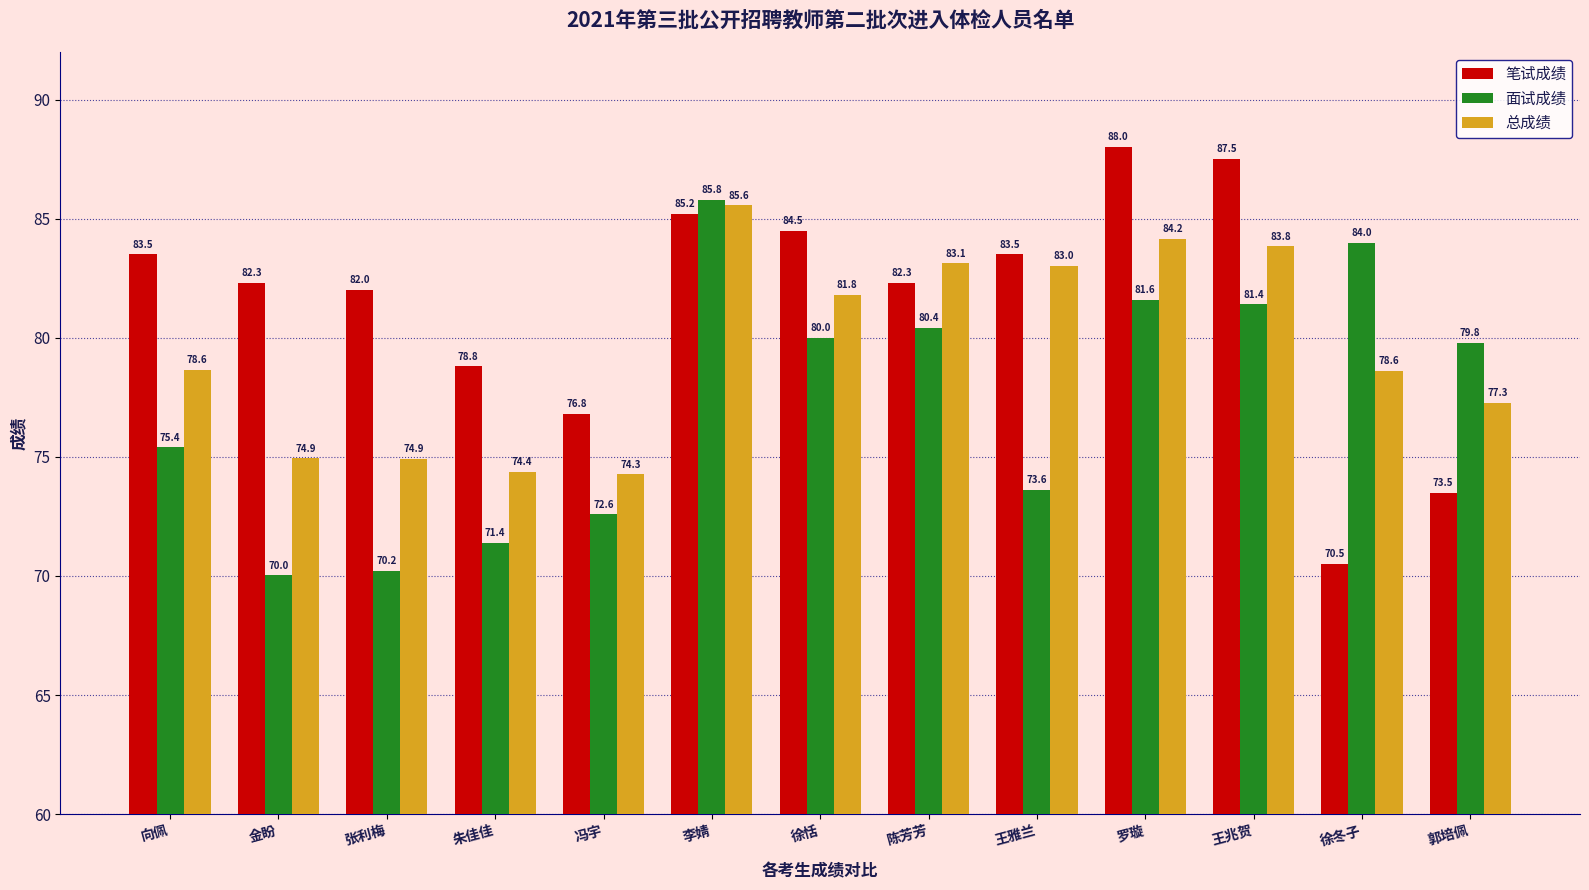

At which category is the sum across all series the highest?

李婧